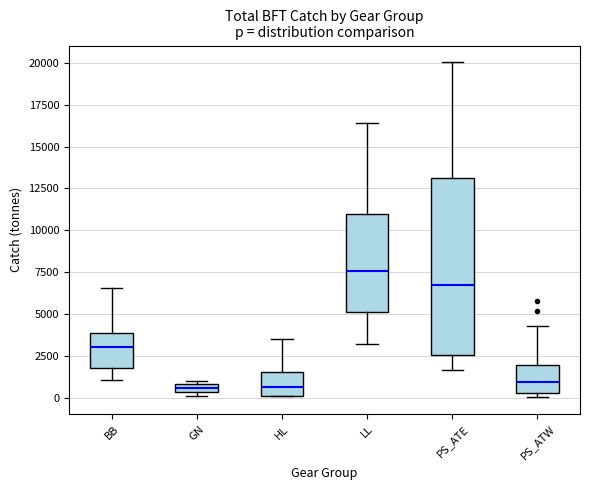

Which box has the highest median line?

LL